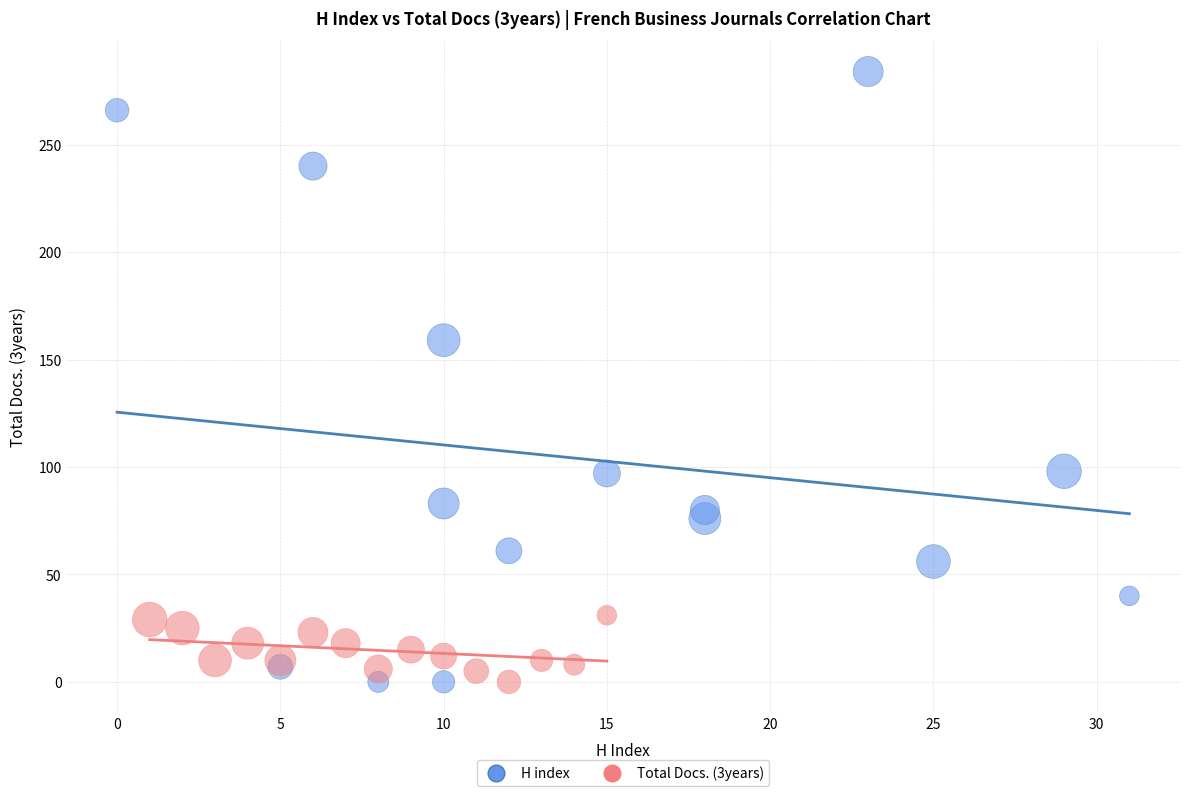

Which series contains the highest Y value?

H index